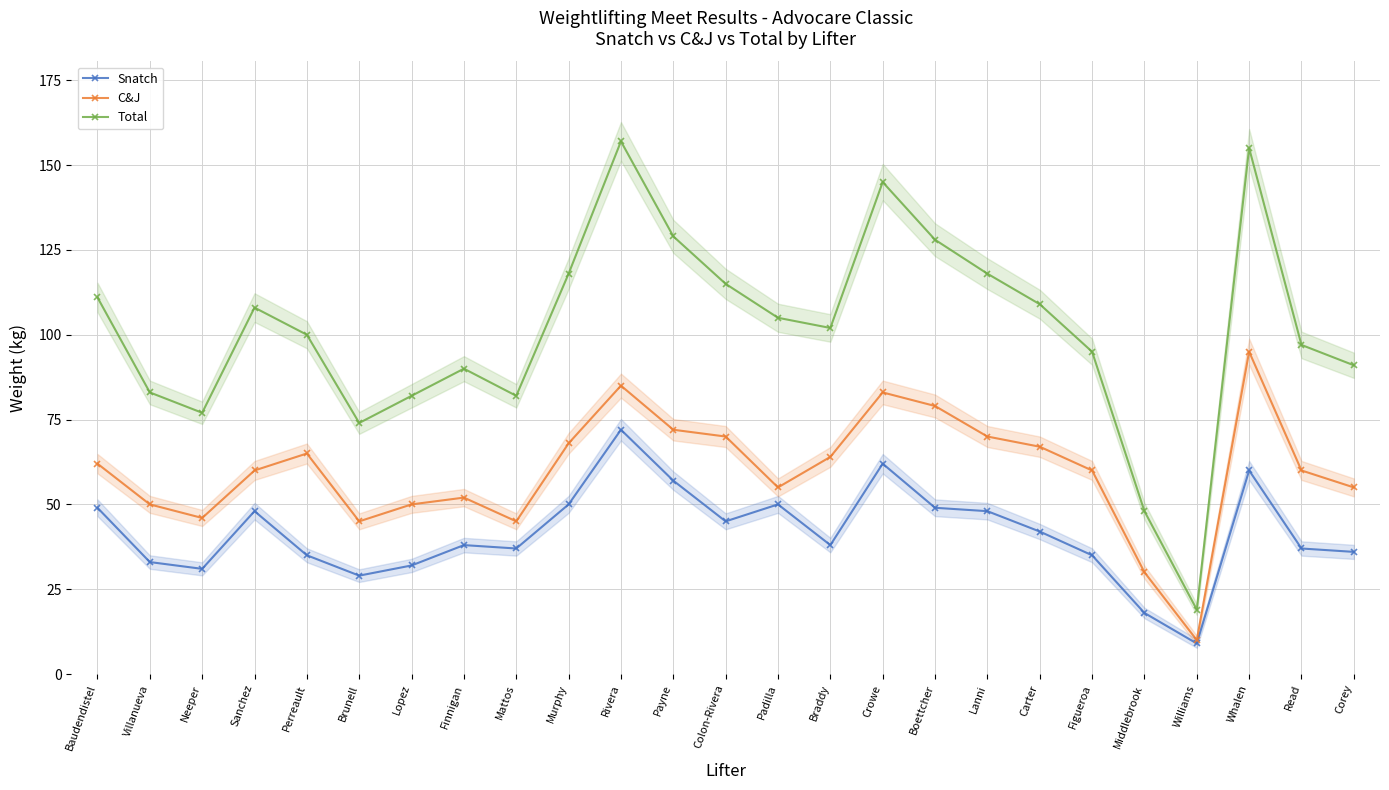

Where is the first local maximum for Snatch?

Sanchez